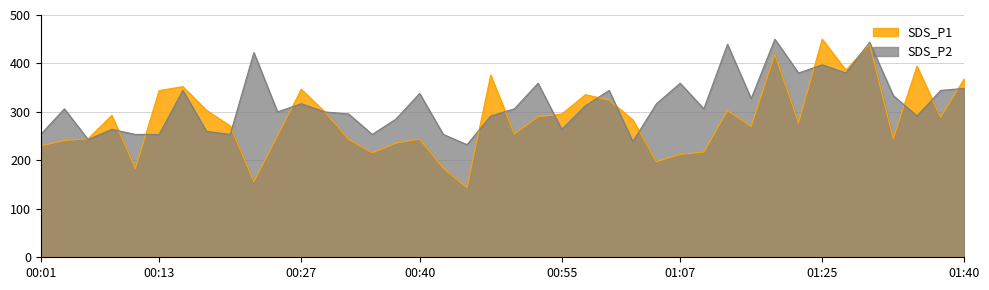

Which series ends up on top after the final intersection of SDS_P1 and SDS_P2?

SDS_P1